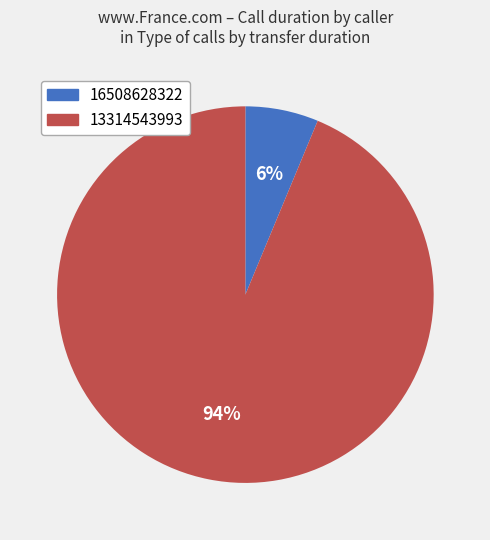

Which slice represents more than half of the pie?

13314543993